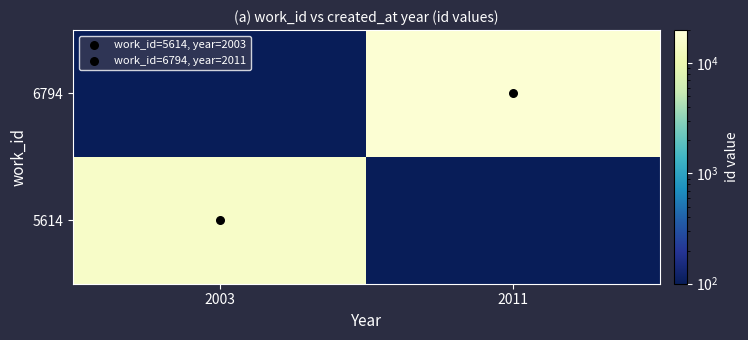

Which has a higher value, 2003 or 2011?

2003